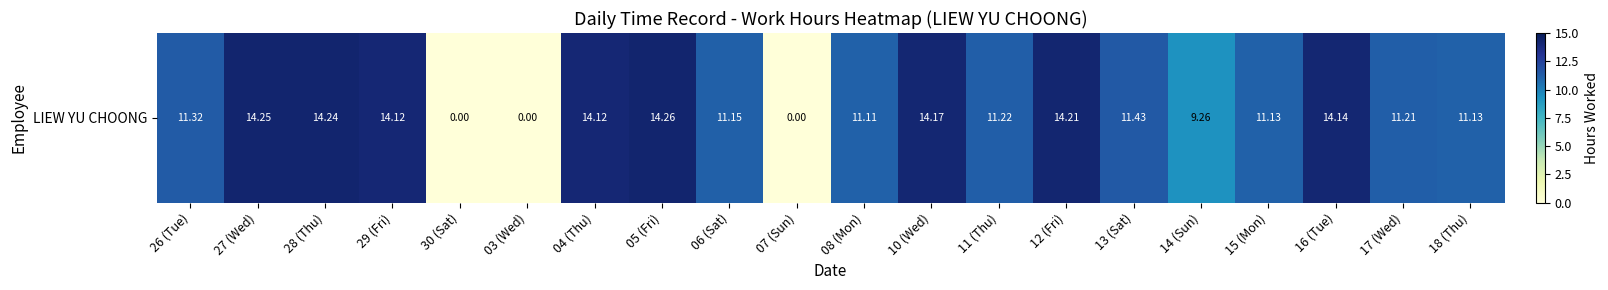

Which category has the highest value across all series?

05 (Fri)